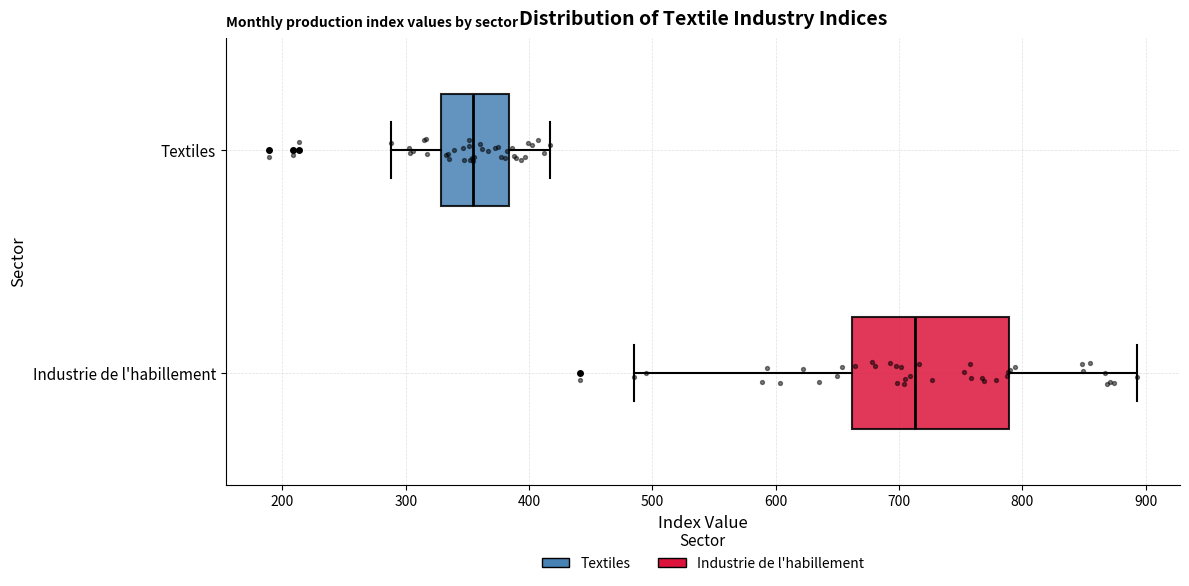

Where does the median line of the box for Textiles sit on the x-axis? The values are not printed on the chart, so give them approximately, as read against the axis.

350